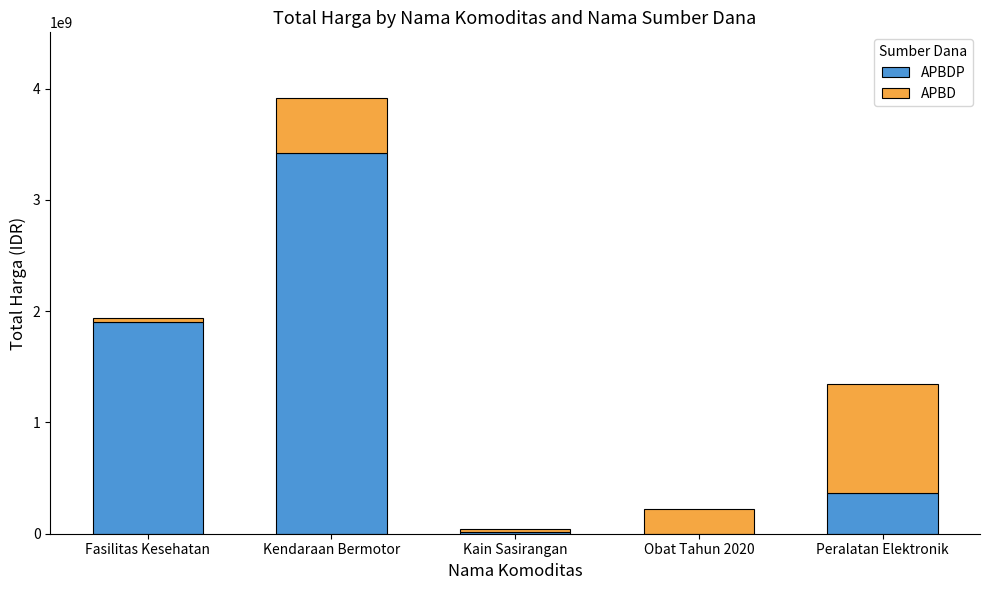

The value of APBDP at Peralatan Elektronik is 362103800. True or false?

True